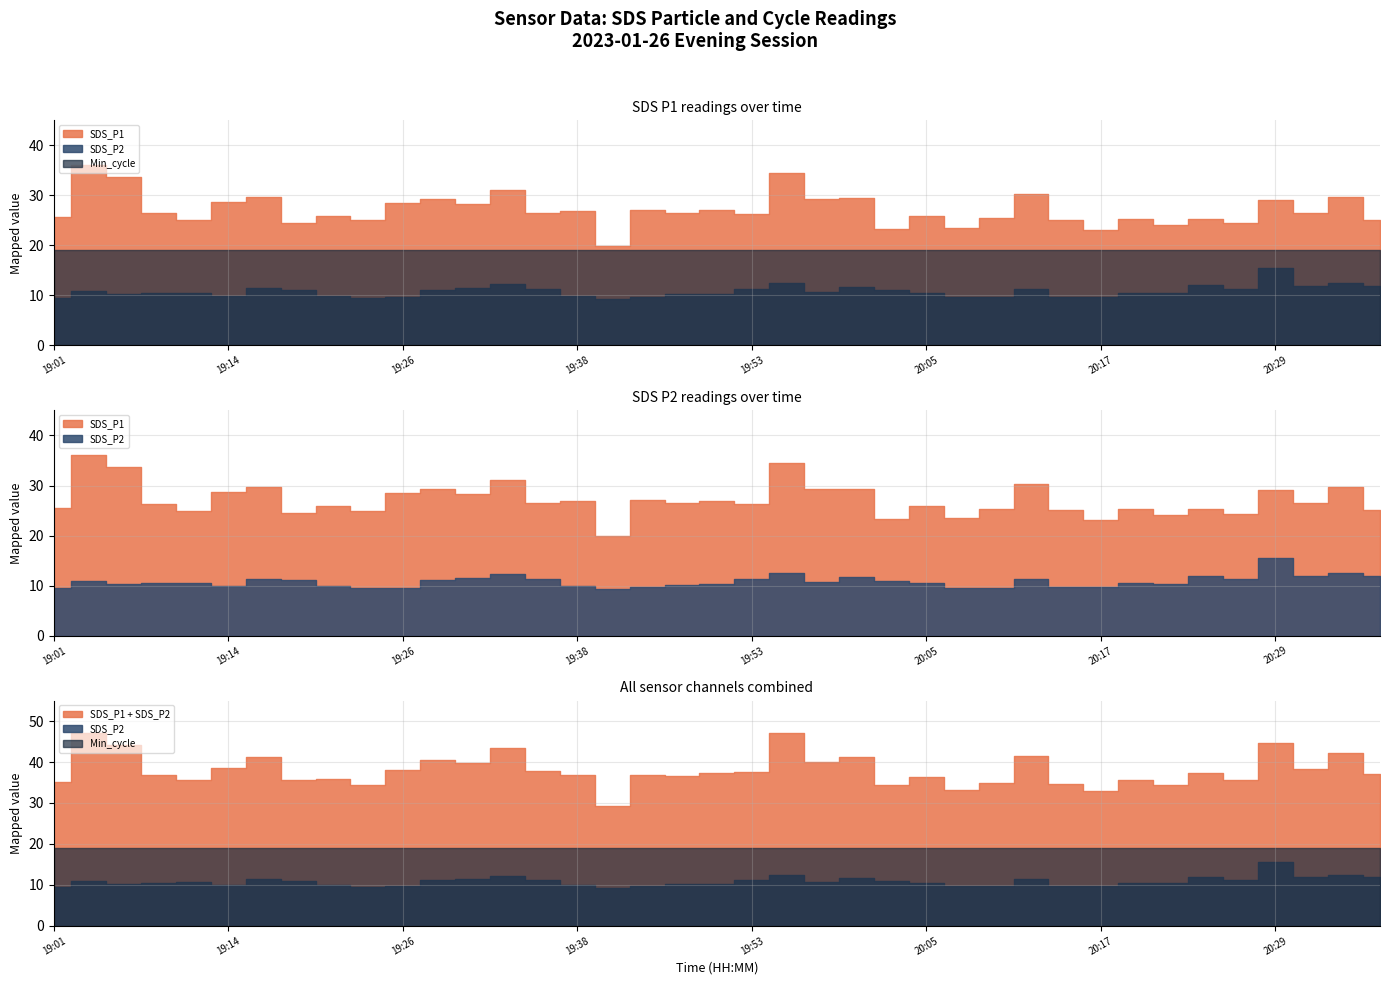

What is the maximum value for Min_cycle?

19.0